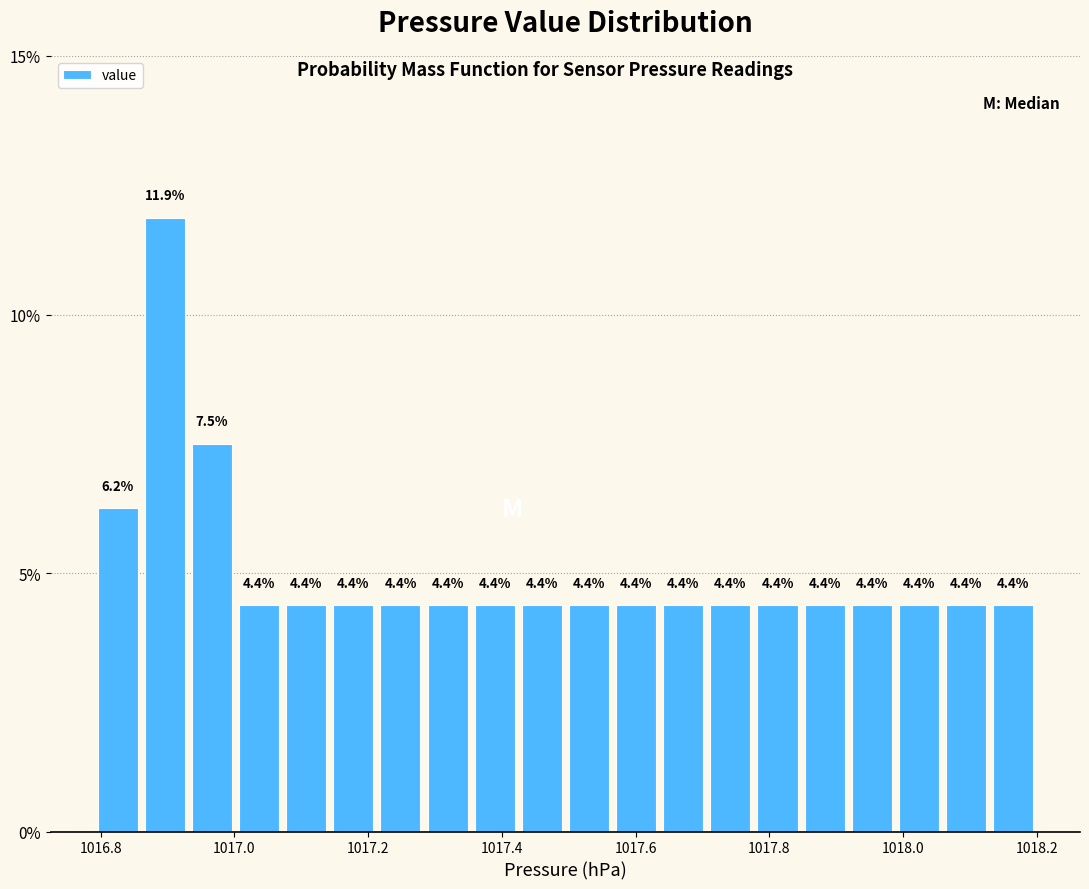

Around what value on the x-axis is the tallest bar? Give the approximate position of its centre, as read against the axis.

1016.90